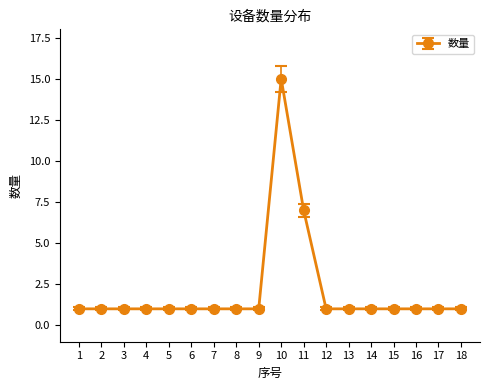

What is the difference between the maximum and minimum values?

14